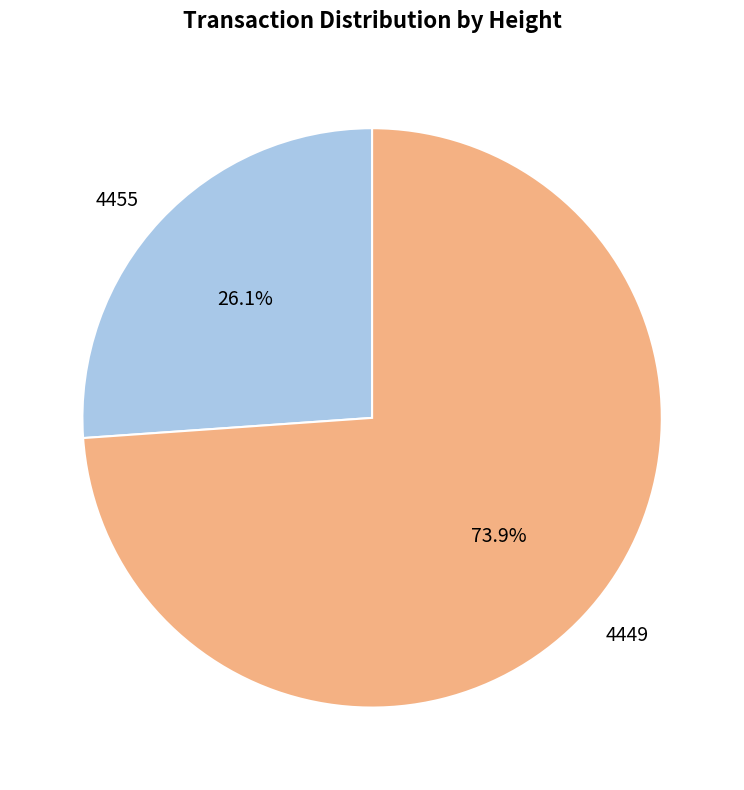

Rank the categories by value from lowest to highest.

4455, 4449